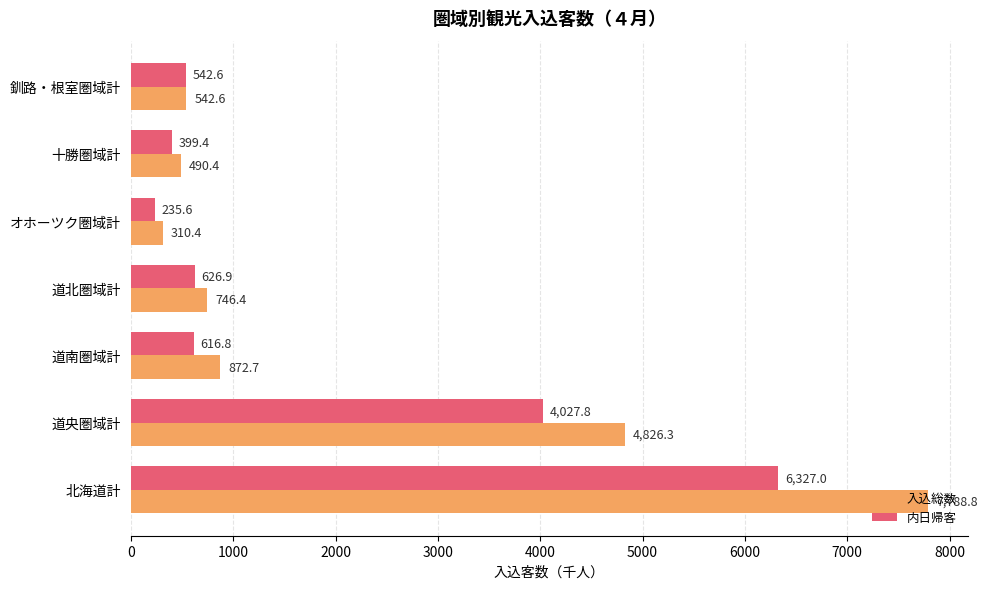

List the series in order of their overall mean, lowest first.

内日帰客, 入込総数